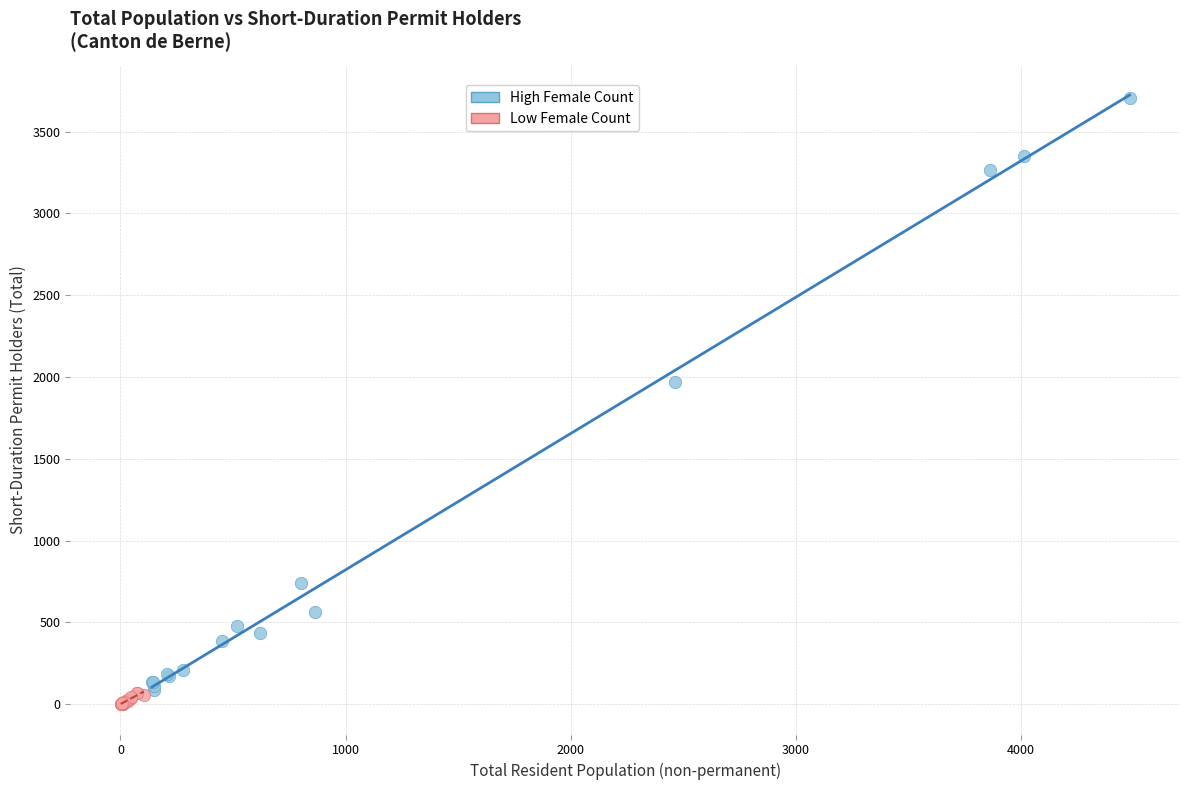

Which series has the widest spread of Y values?

High Female Count